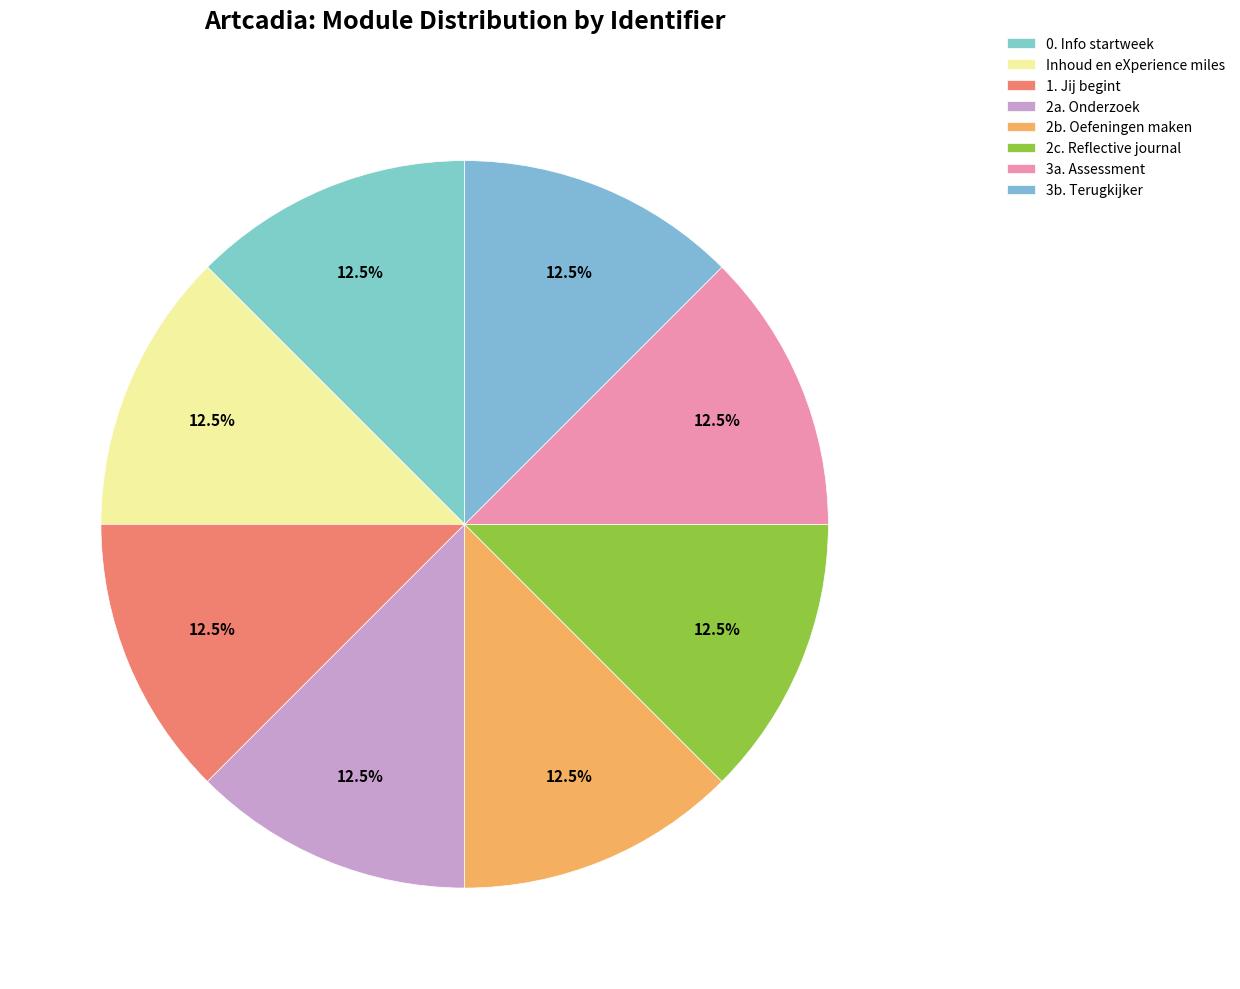

How much of the chart is everything except 2b. Oefeningen maken?

87.5%